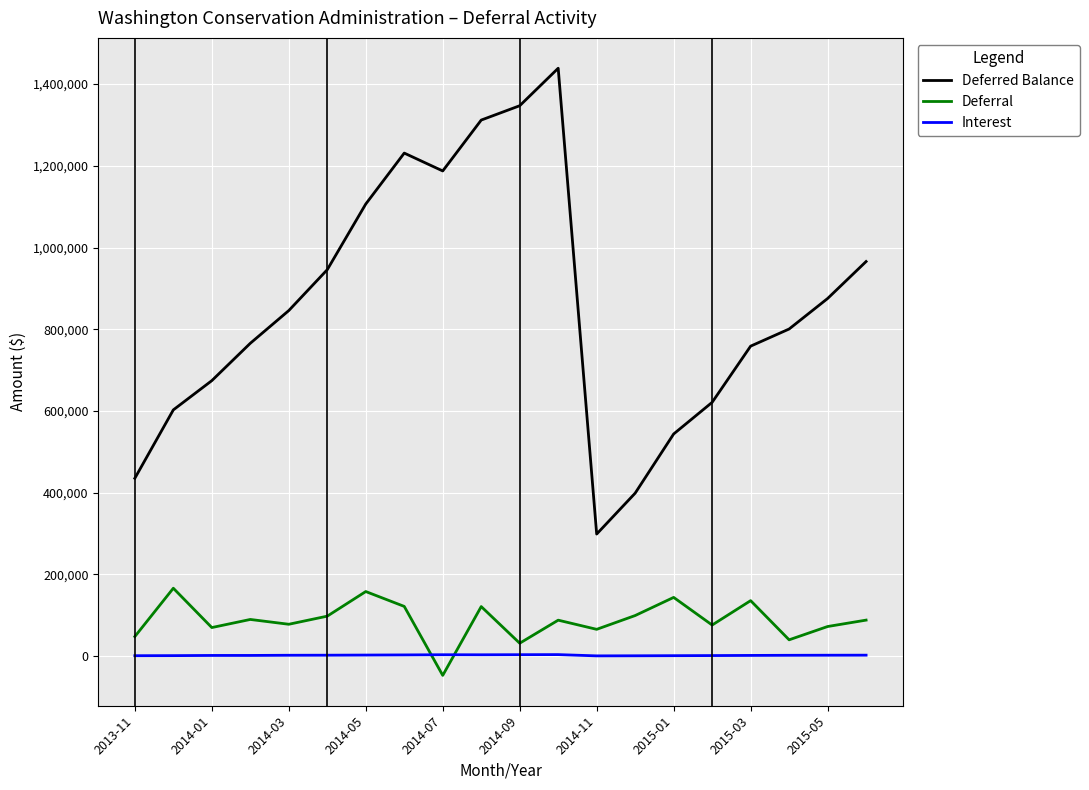

What is the greatest value displayed?

1438874.4